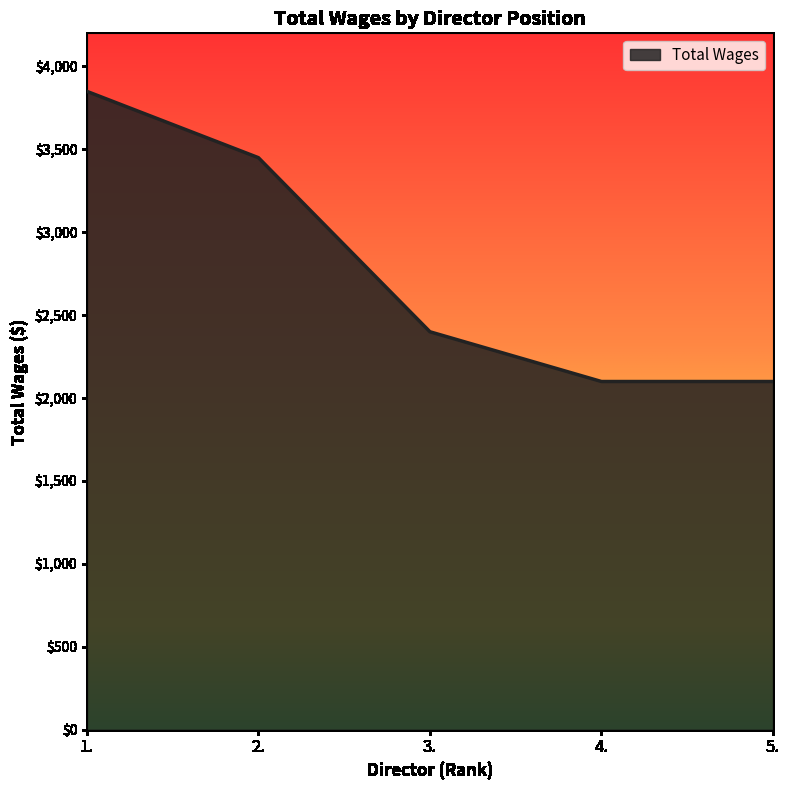

How many lines are shown in the chart?

1